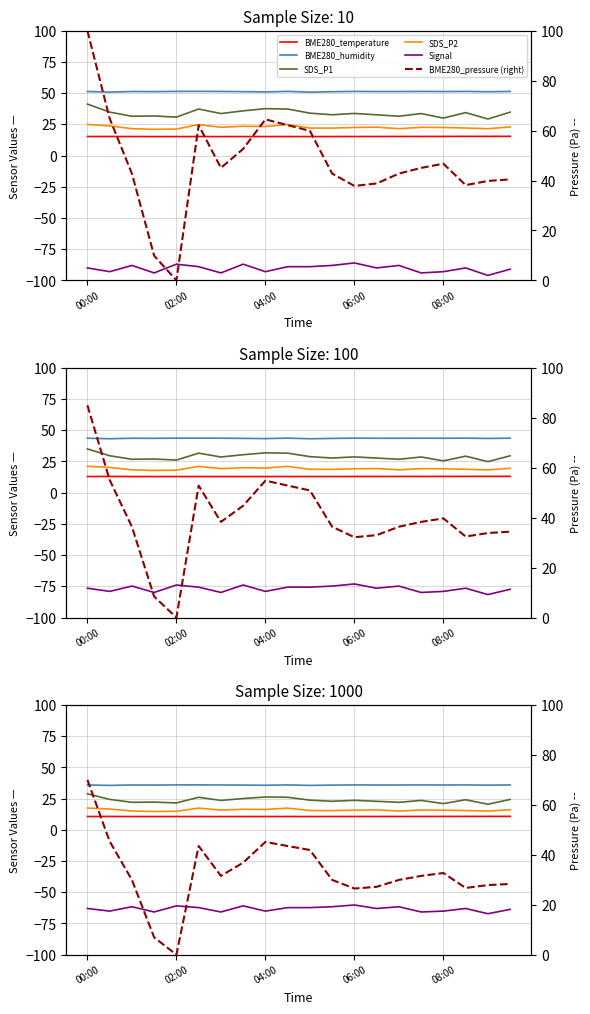

True or false: BME280_humidity has more than 2 interior local peaks.

True